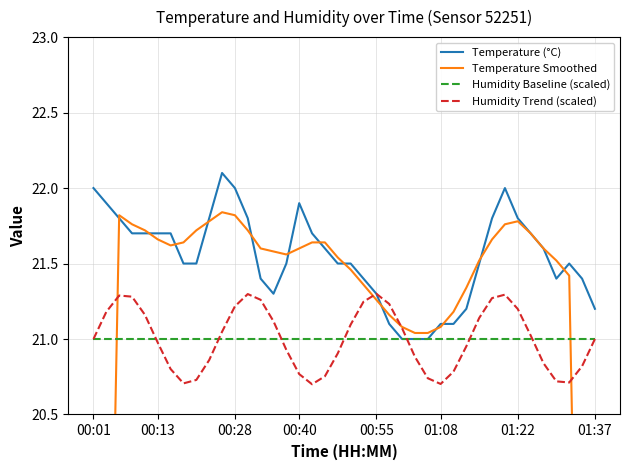

True or false: Humidity Baseline (scaled) has a value of 21.0 at 01:37.

True